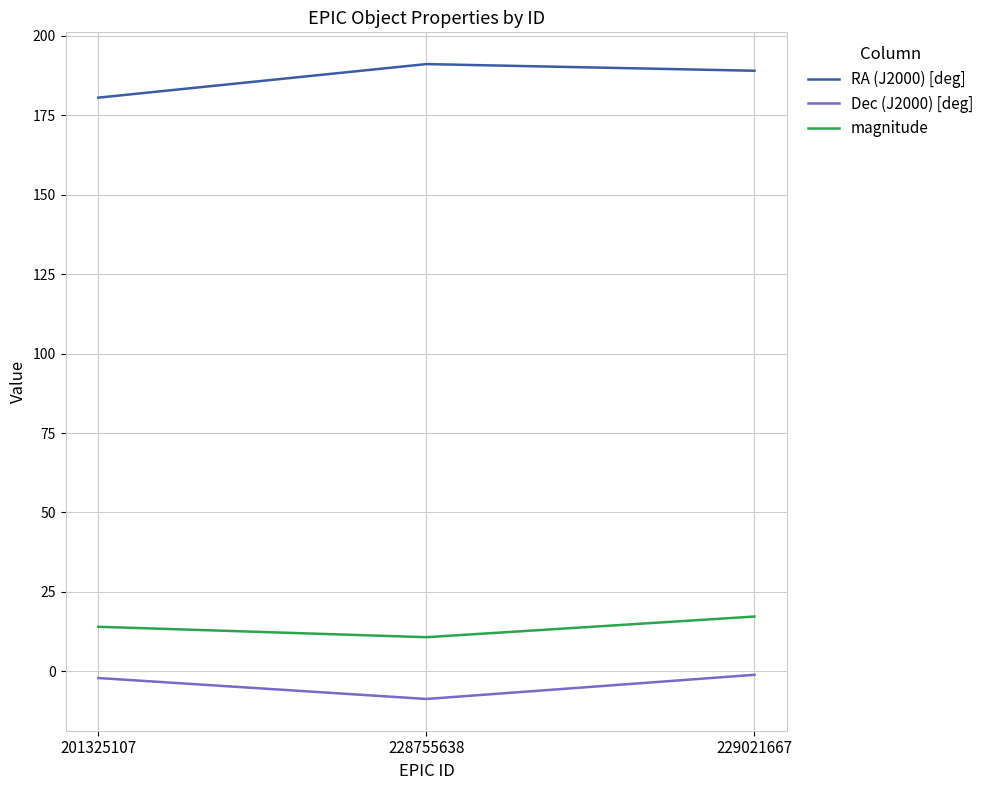

At how many categories does at least one series exceed 15?

3